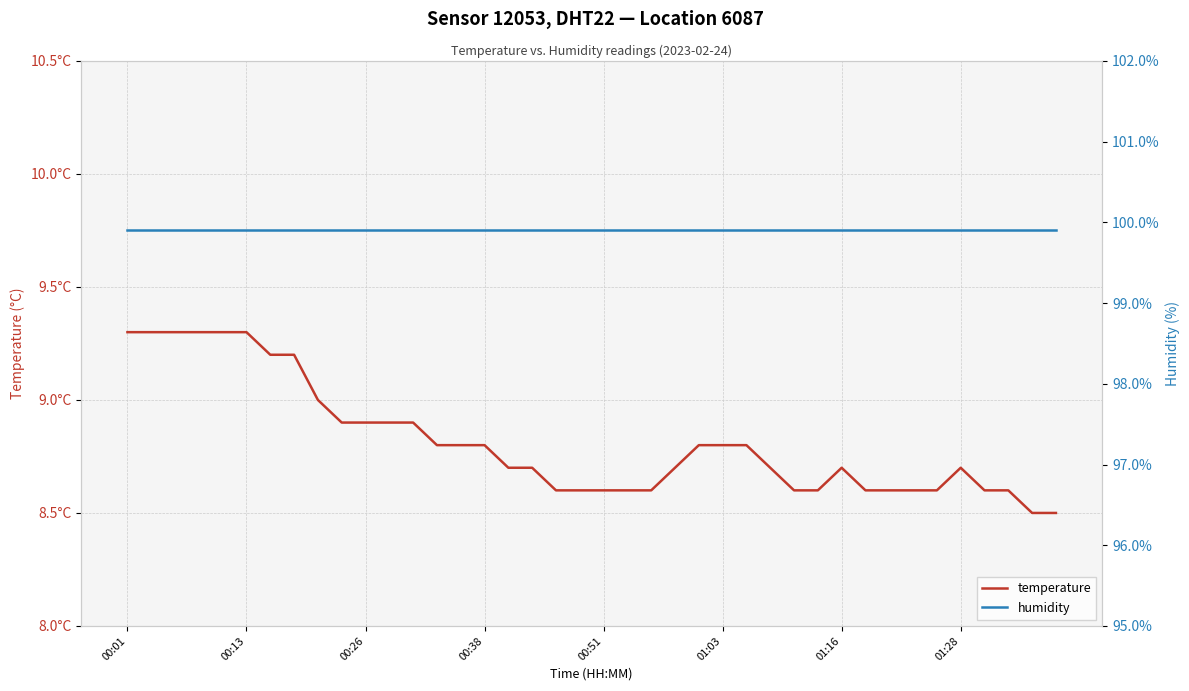

Which category has the highest value across all series?

00:01